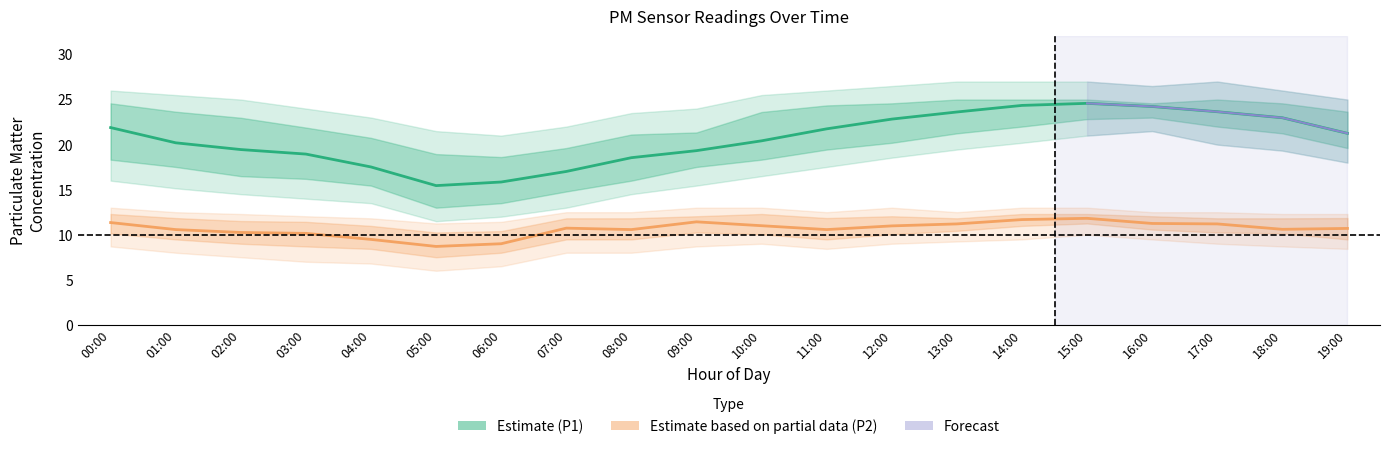

What is the value of the P1 (PM10) point at the 1st from the left?

21.9